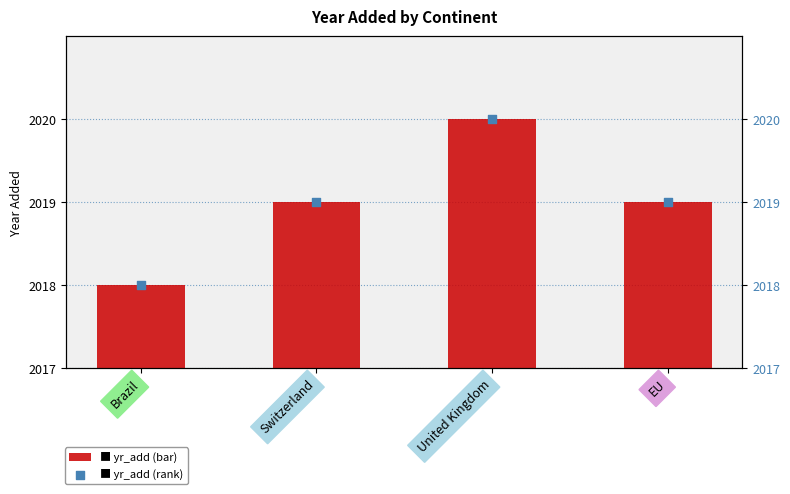

Which series has the largest total across all categories?

yr_add